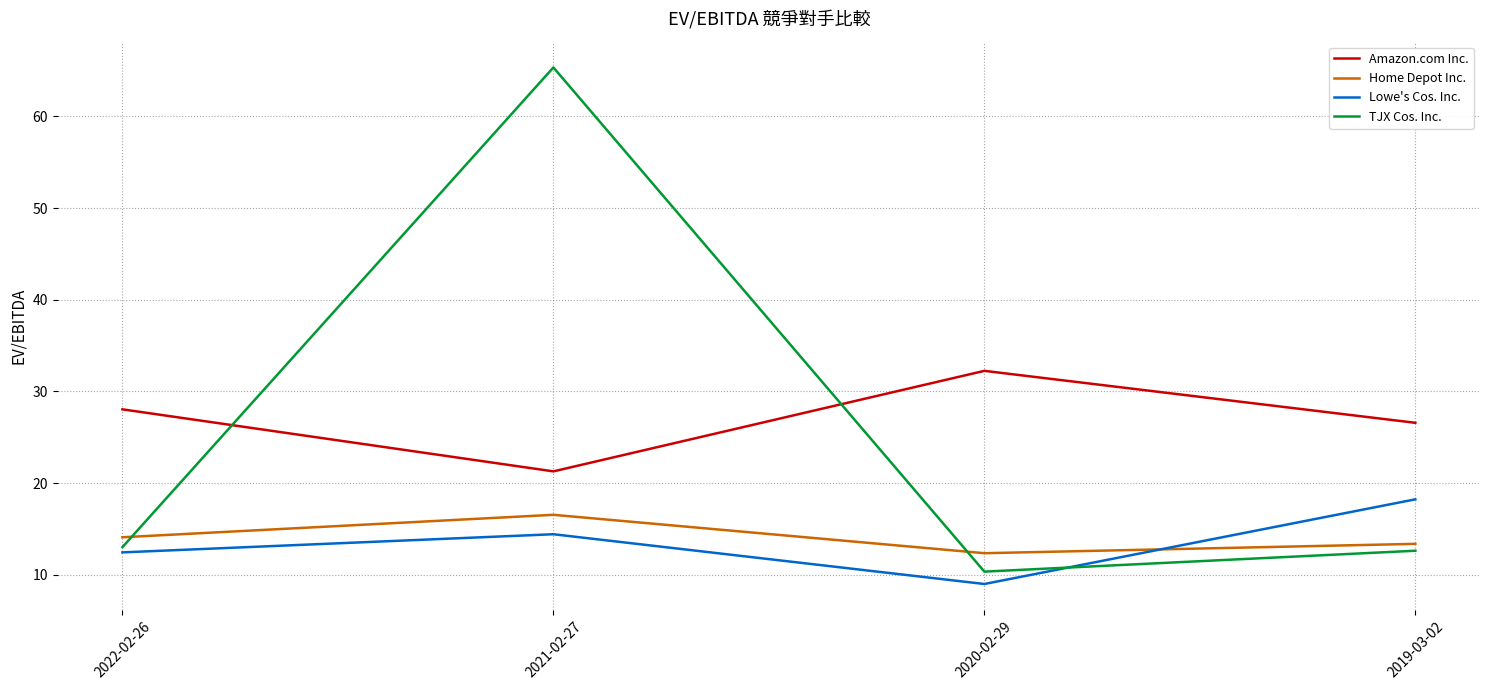

List the labels in order of Amazon.com Inc. value, largest first.

2020-02-29, 2022-02-26, 2019-03-02, 2021-02-27